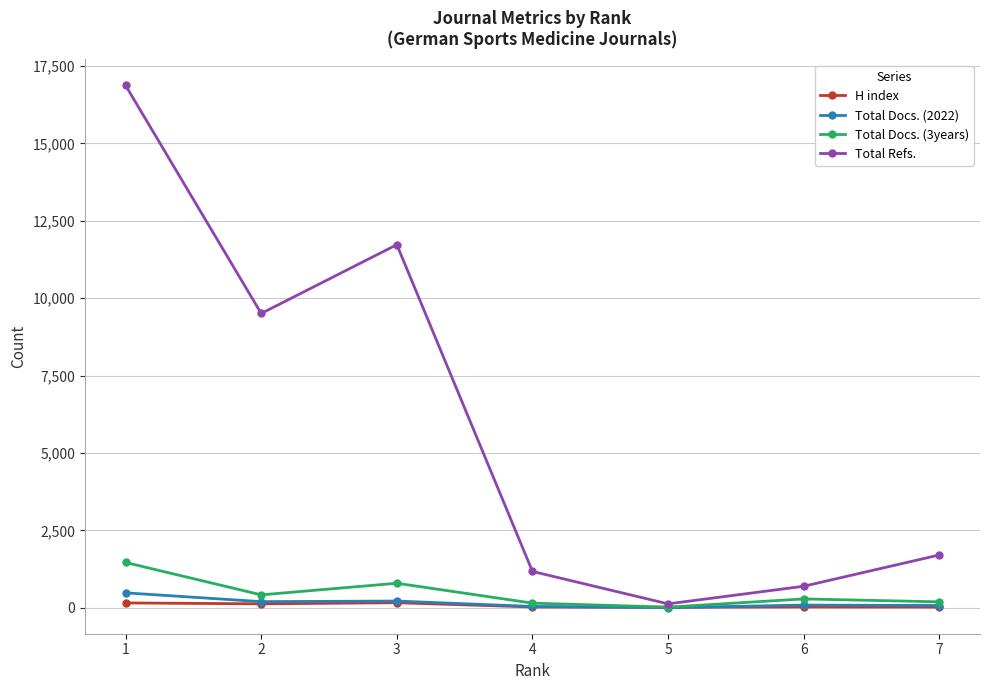

What is the value of the Total Docs. (3years) point at the 2nd from the left?

414